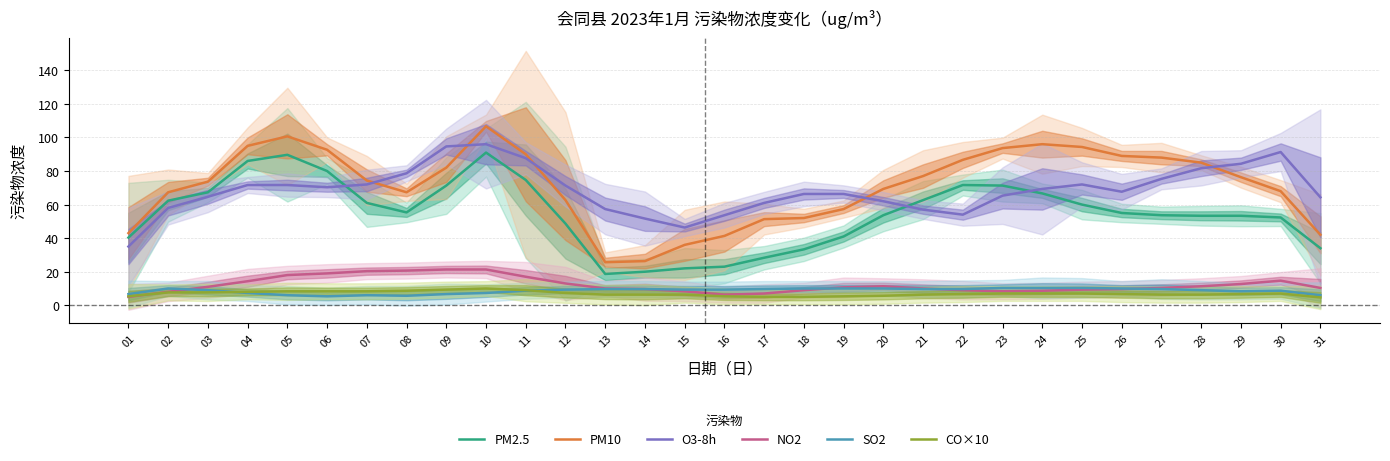

What is the approximate value of CO×10 at 29?

6.7